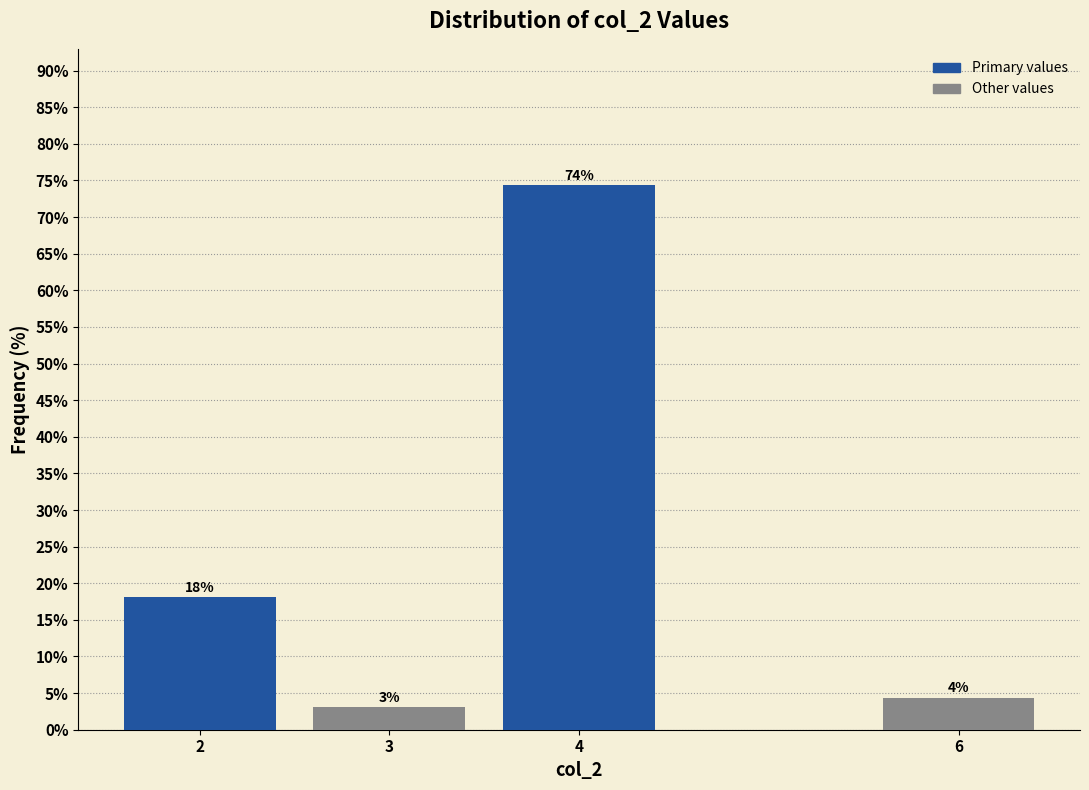

Are the bars horizontal?

No